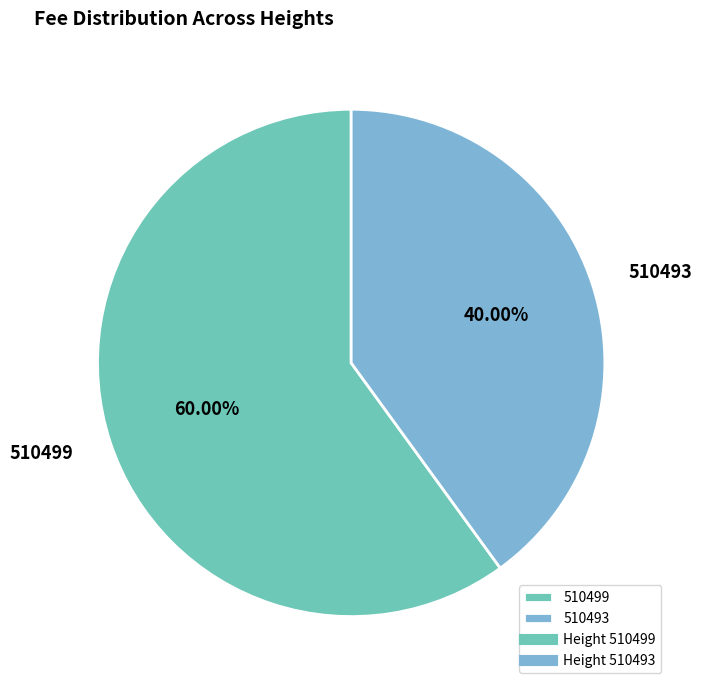

To the nearest percent, what is the combined percentage of 510499 and 510493?

100%